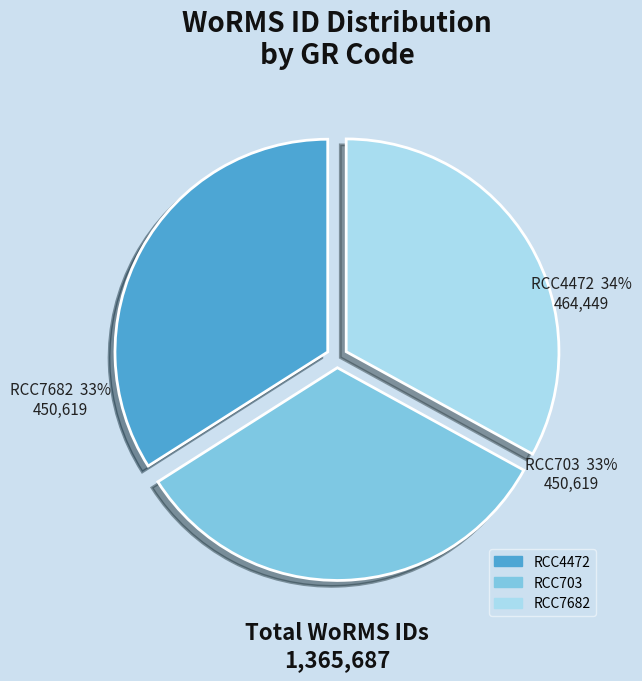

True or false: RCC4472 accounts for 46% of the total.

False